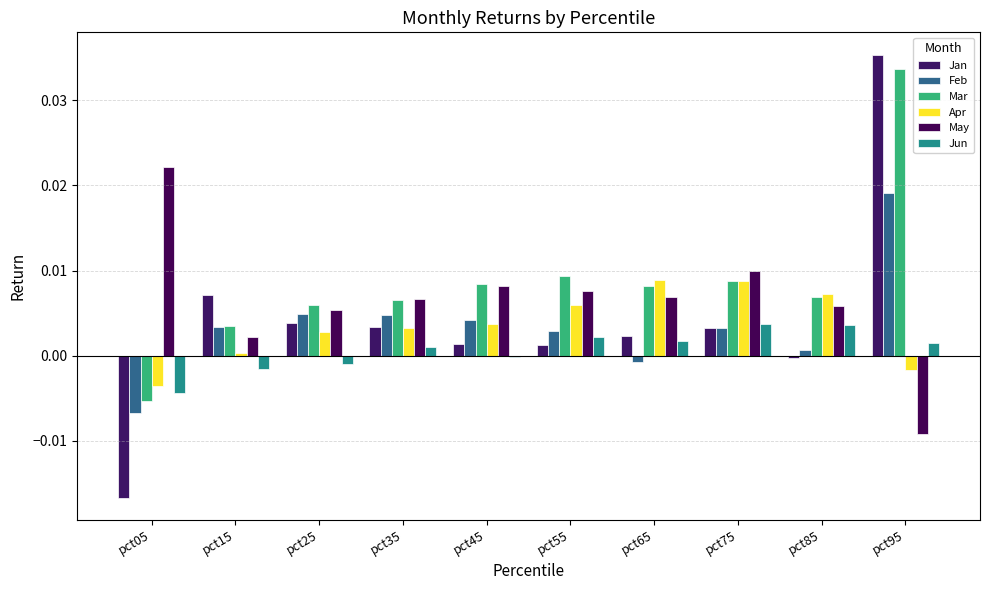

How many values in the Mar series exceed 0?

9